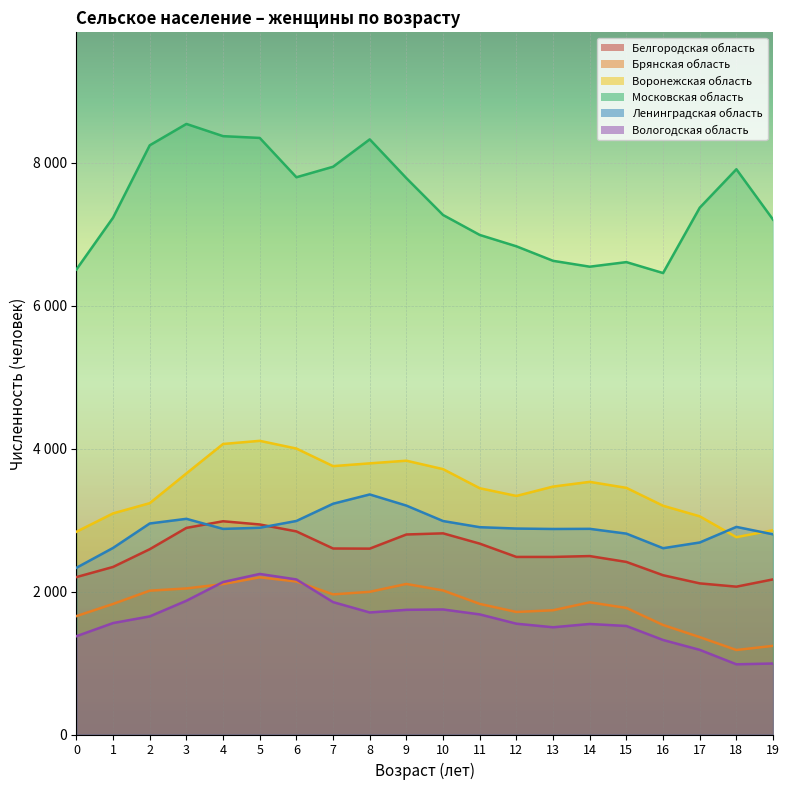

What is the minimum value shown in the chart?

982